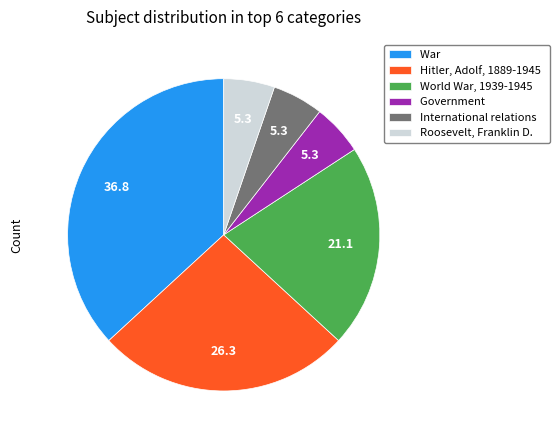

Which slice is the largest?

War